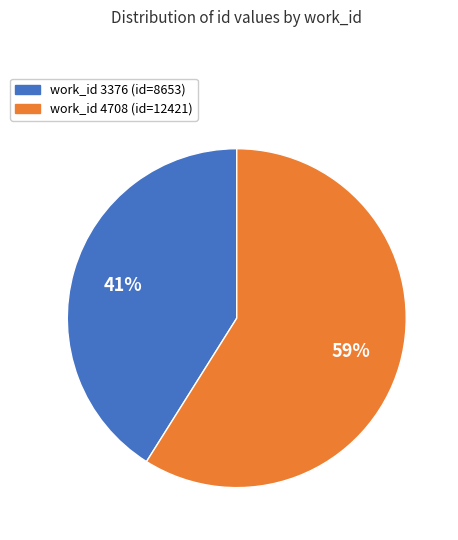

To the nearest percent, what is the average slice percentage?

50%